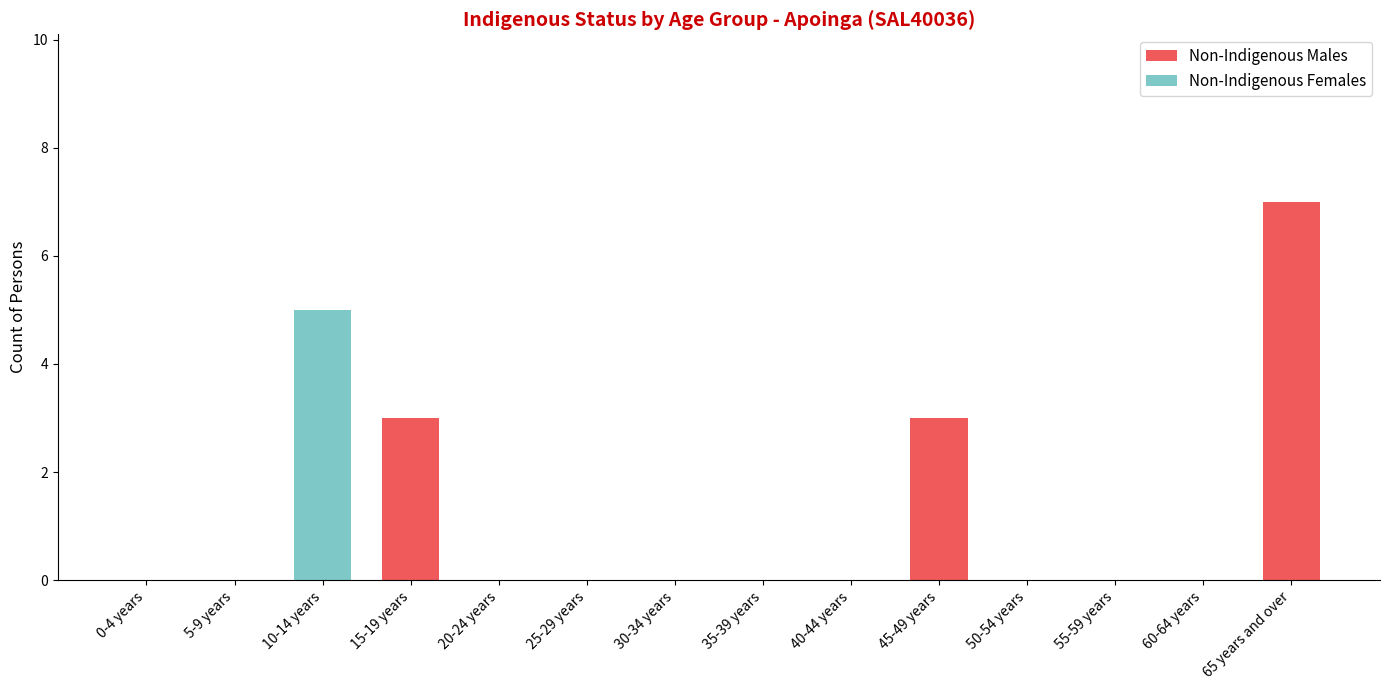

Is it true that Non-Indigenous Males equals -5 at 60-64 years?

False